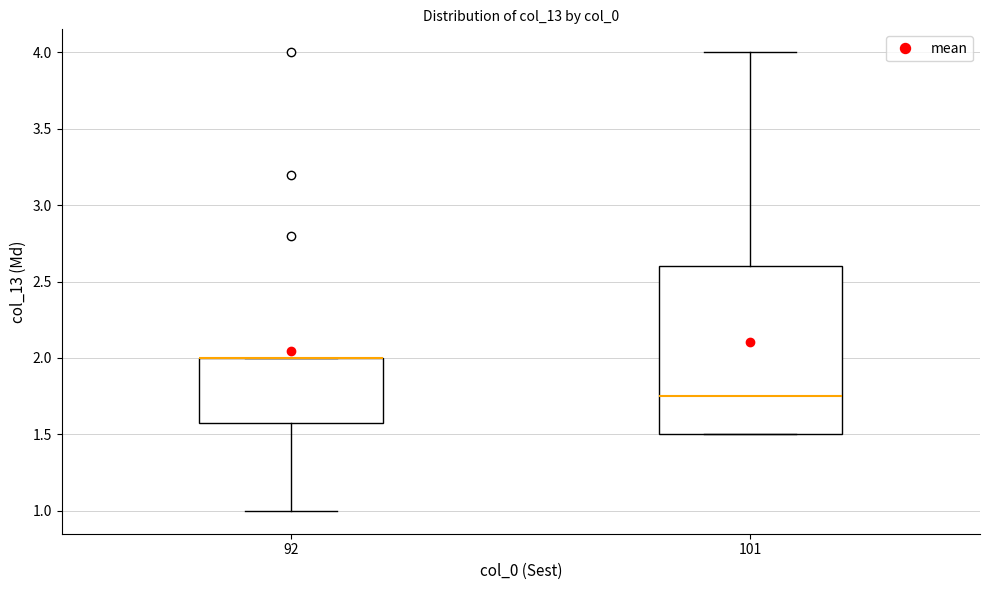

Which box is the tallest, from its lower edge to its upper edge?

101